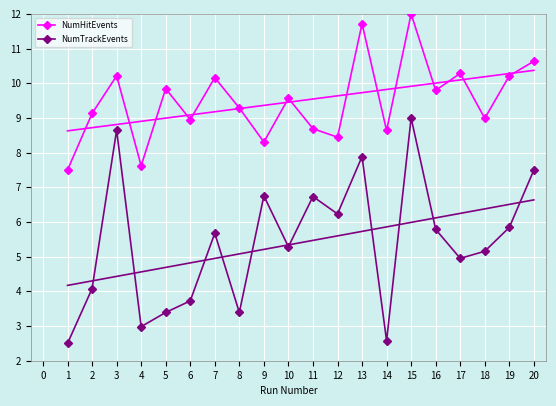

True or false: NumTrackEvents and NumHitEvents intersect in this chart.

False